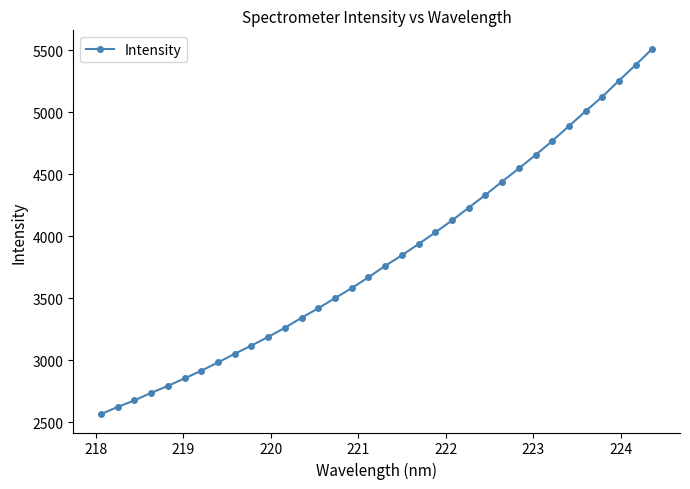

What is the value of the 7th point from the left?

2914.7